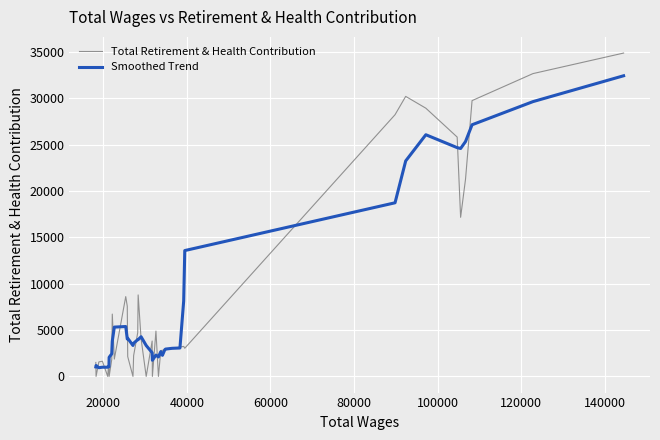

Which series has the widest spread of values?

Total Retirement & Health Contribution